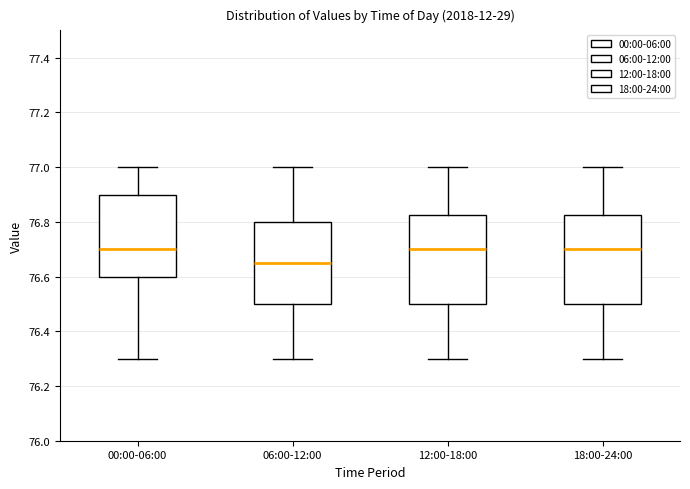

Where does the median line of the box for 00:00-06:00 sit on the y-axis? The values are not printed on the chart, so give them approximately, as read against the axis.

76.70